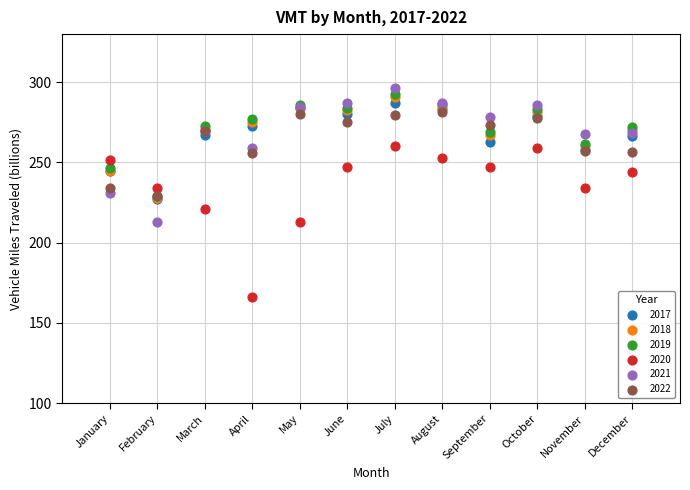

Which series has the widest spread of Y values?

2020